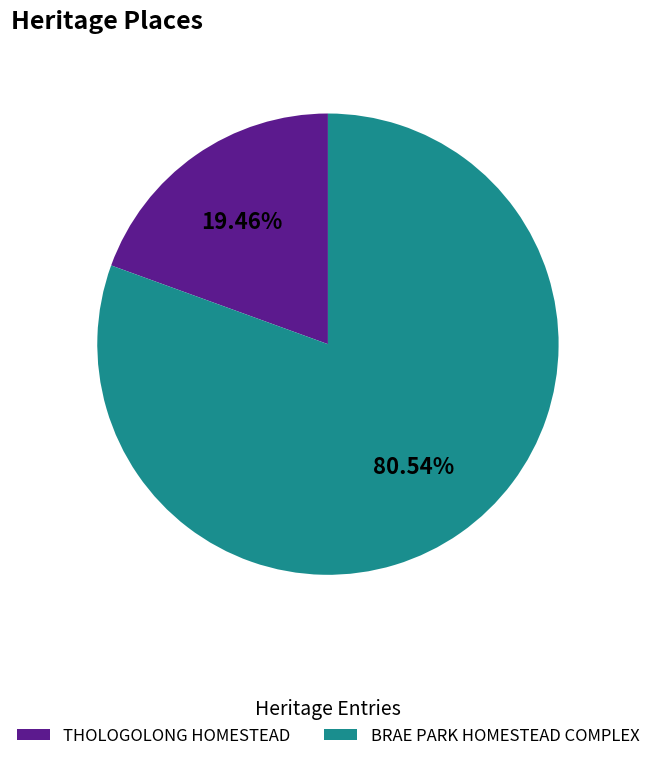

Does THOLOGOLONG HOMESTEAD account for over 50% of the chart?

No